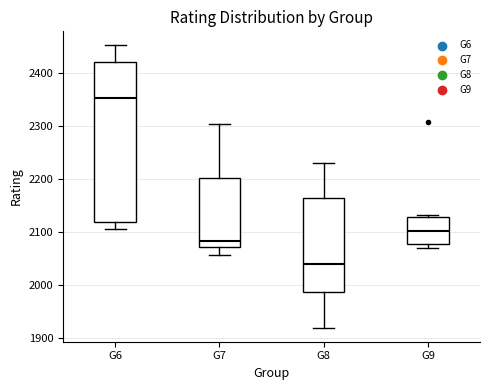

Where does the median line of the box for G7 sit on the y-axis? The values are not printed on the chart, so give them approximately, as read against the axis.

2080